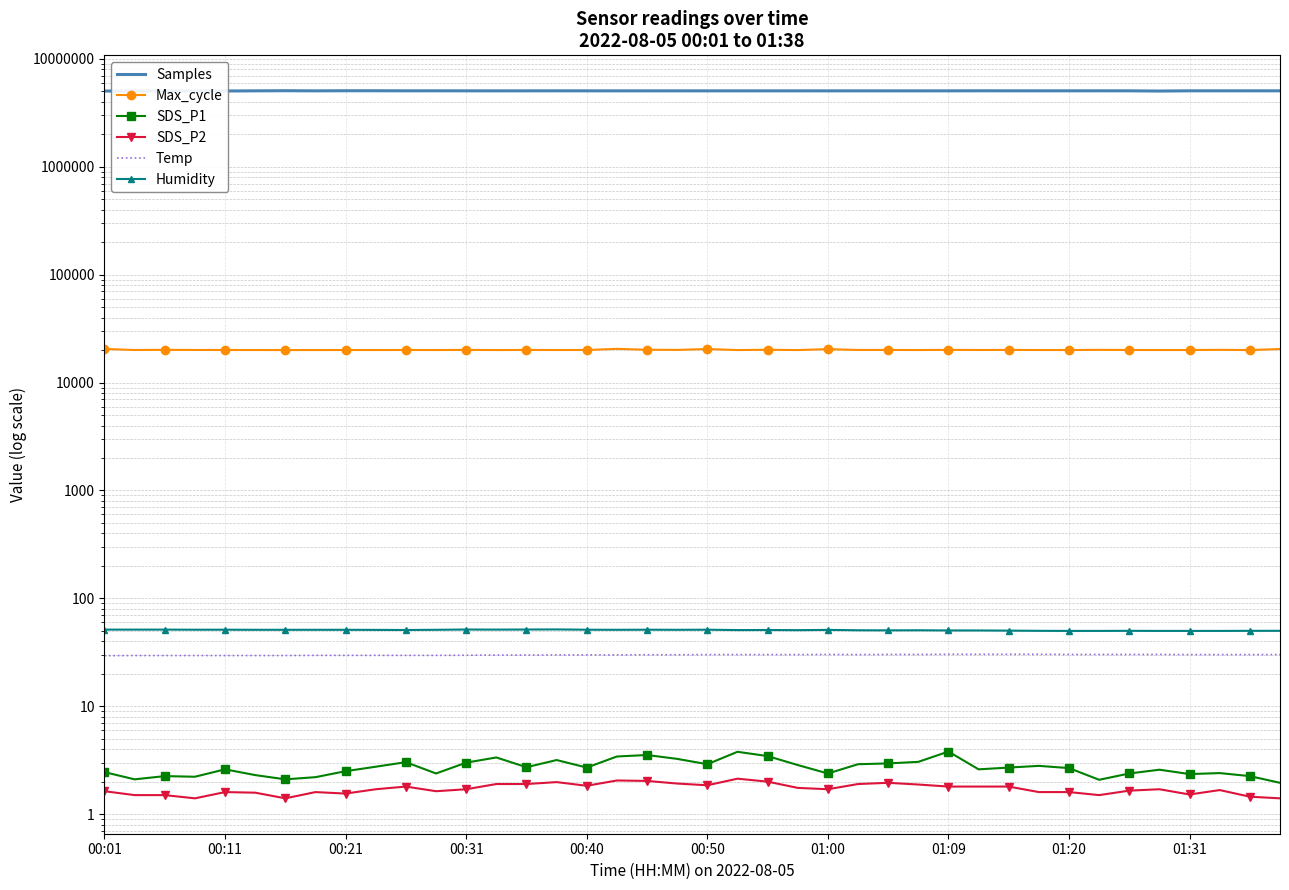

At which label does Max_cycle first exceed 20049?

00:01